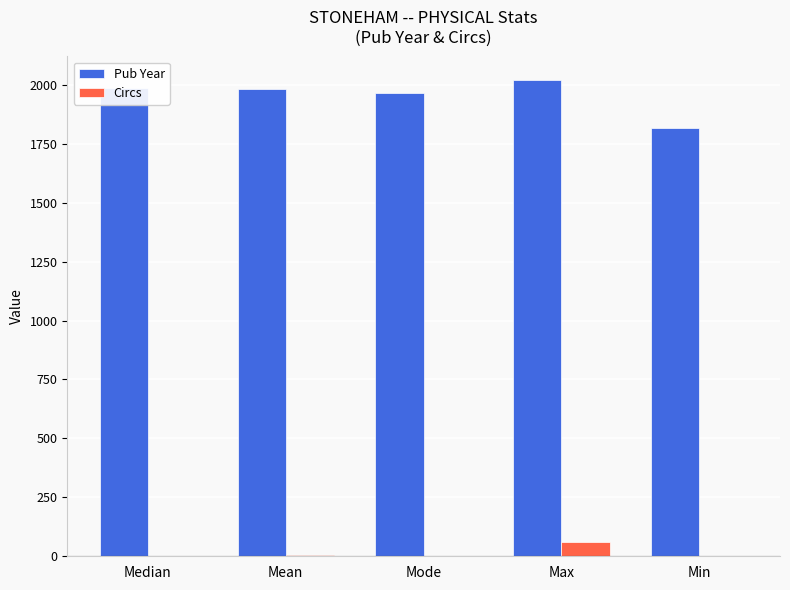

What is the sum of all Pub Year values?

9771